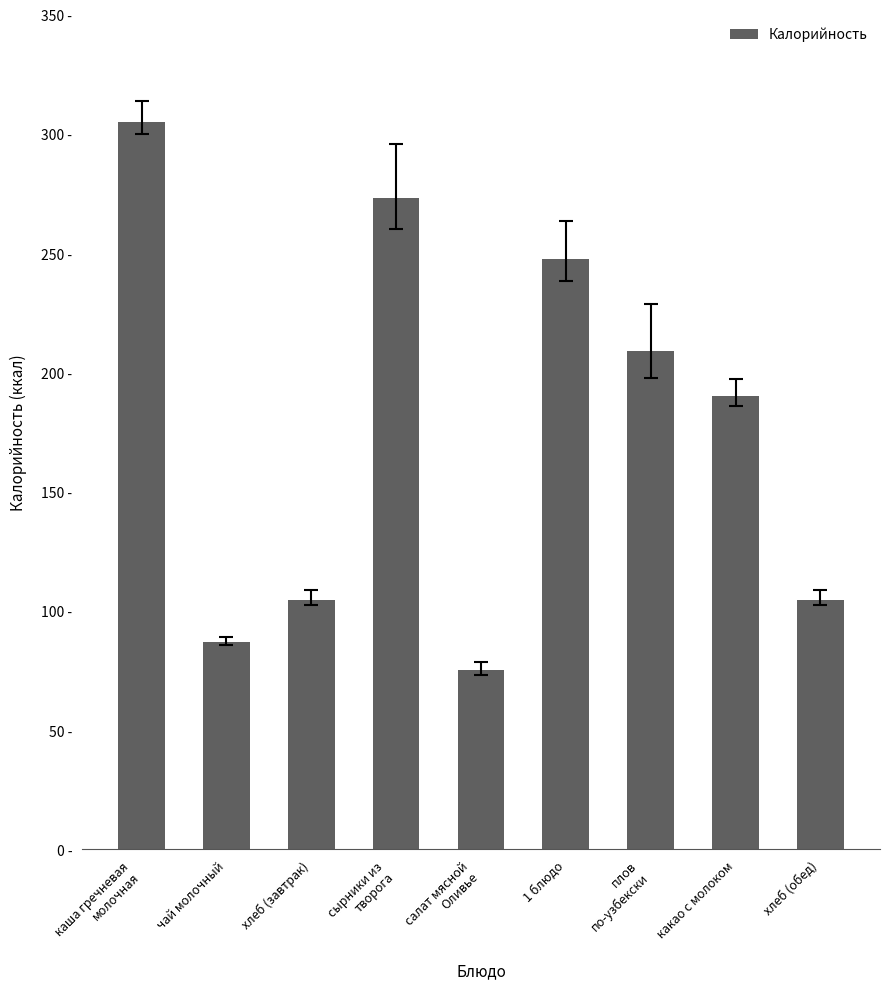

What is the sum of the values at сырники из
творога and хлеб (обед)?

377.7